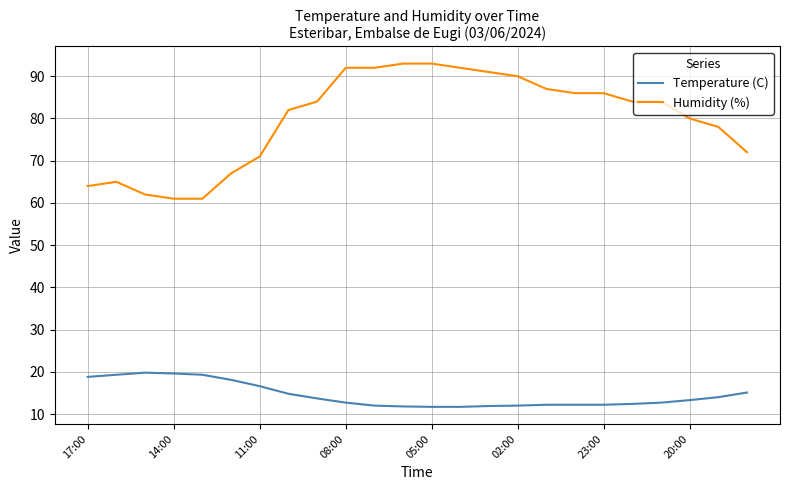

How many lines are shown in the chart?

2